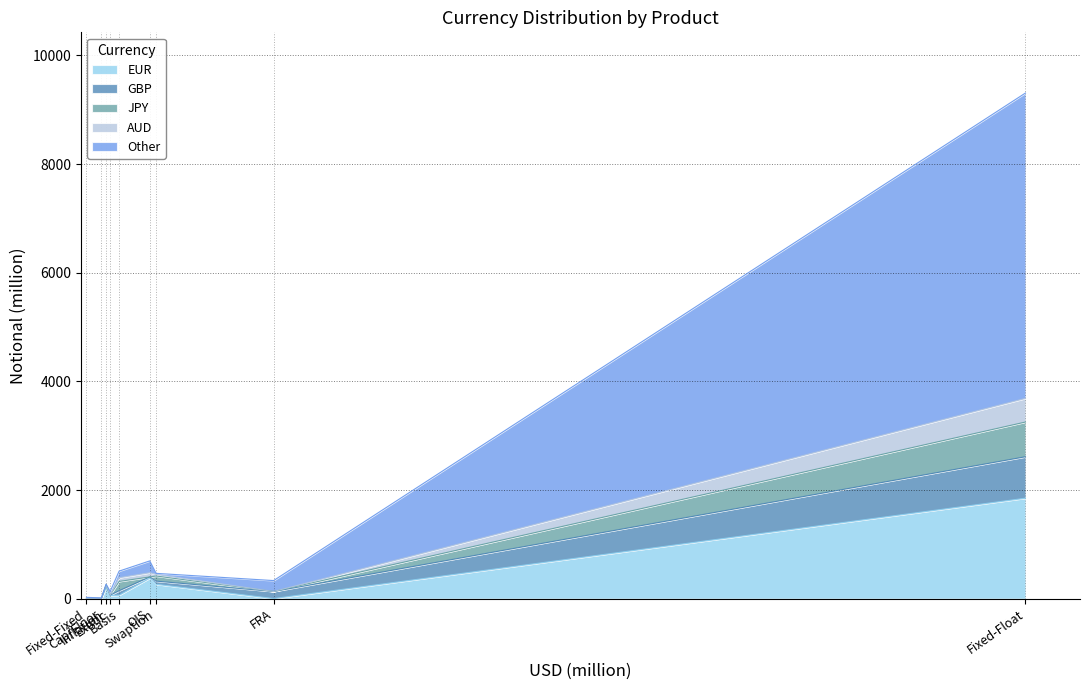

Which series ends up on top after the final intersection of AUD and GBP?

GBP